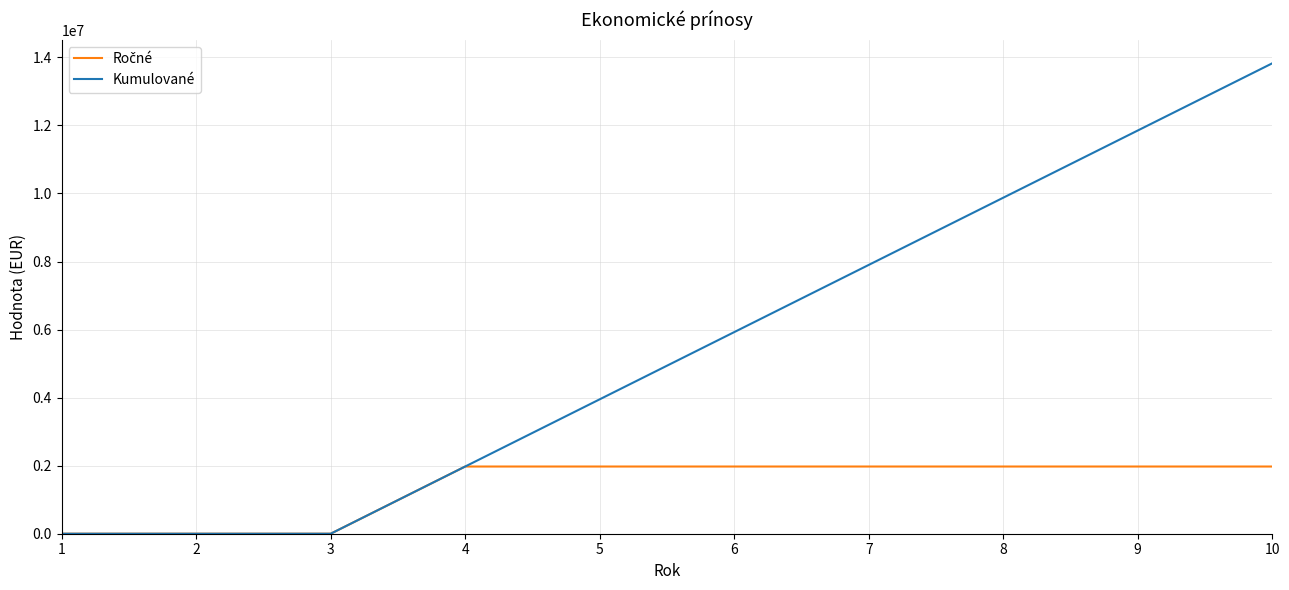

What is the maximum value for Kumulované?

13824710.7